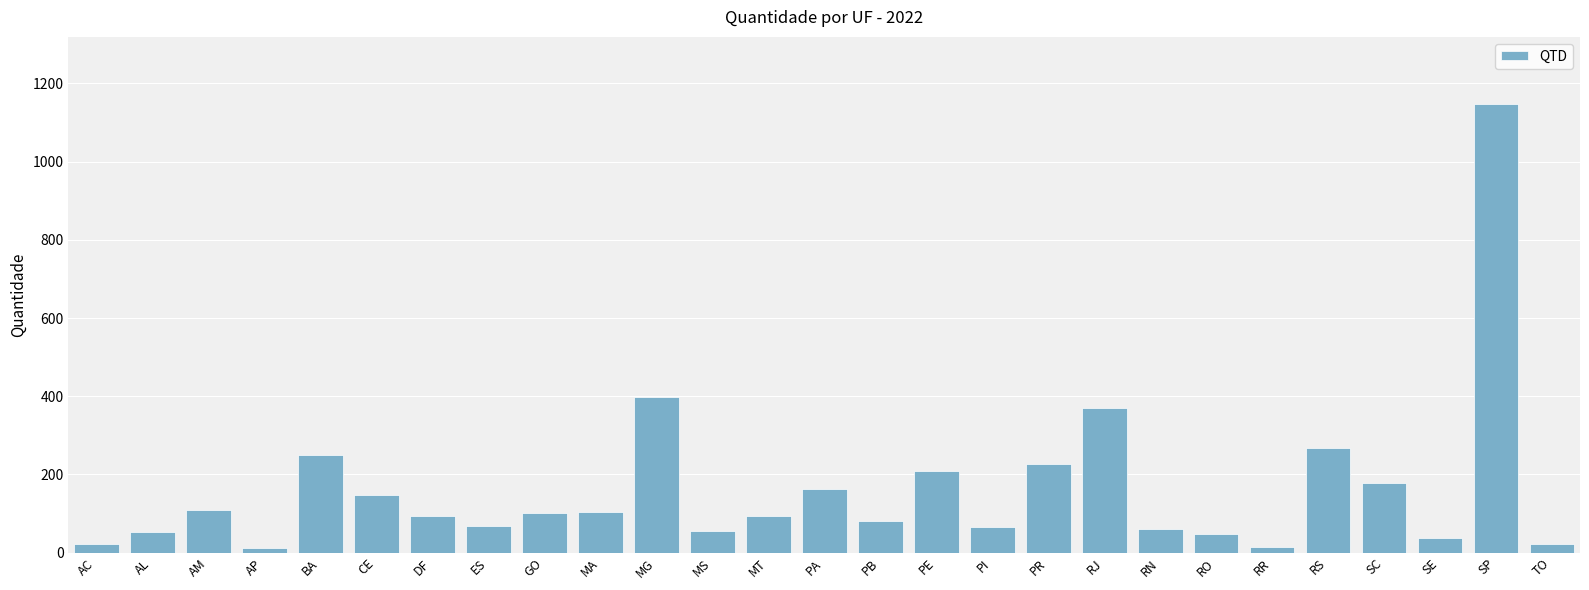

Read the value at AM, to the nearest 10.

110